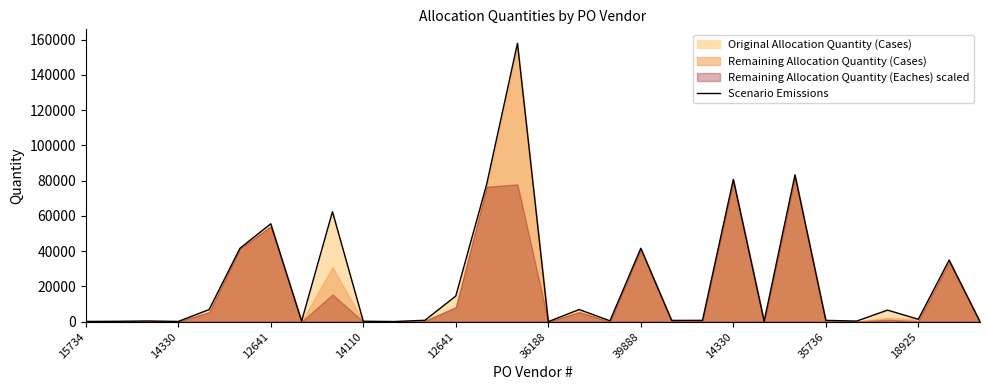

Which has a higher value, 29 or 35736?

35736